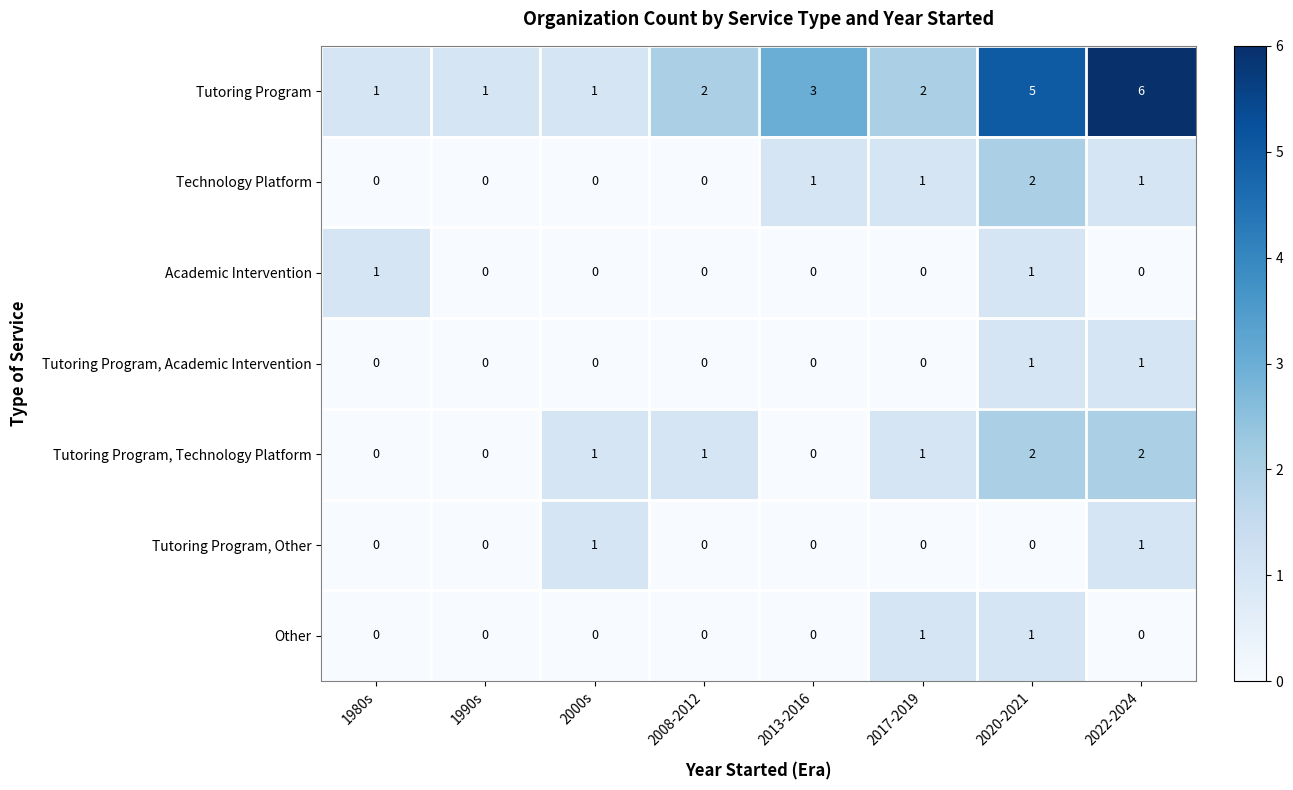

The value of Other at 2020-2021 is 1. True or false?

True